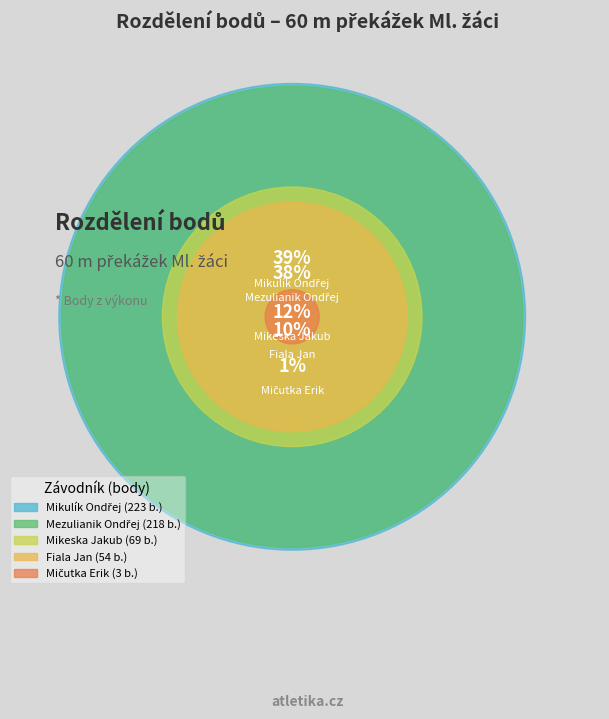

What is the change in value from Fiala Jan to Mičutka Erik?

-51